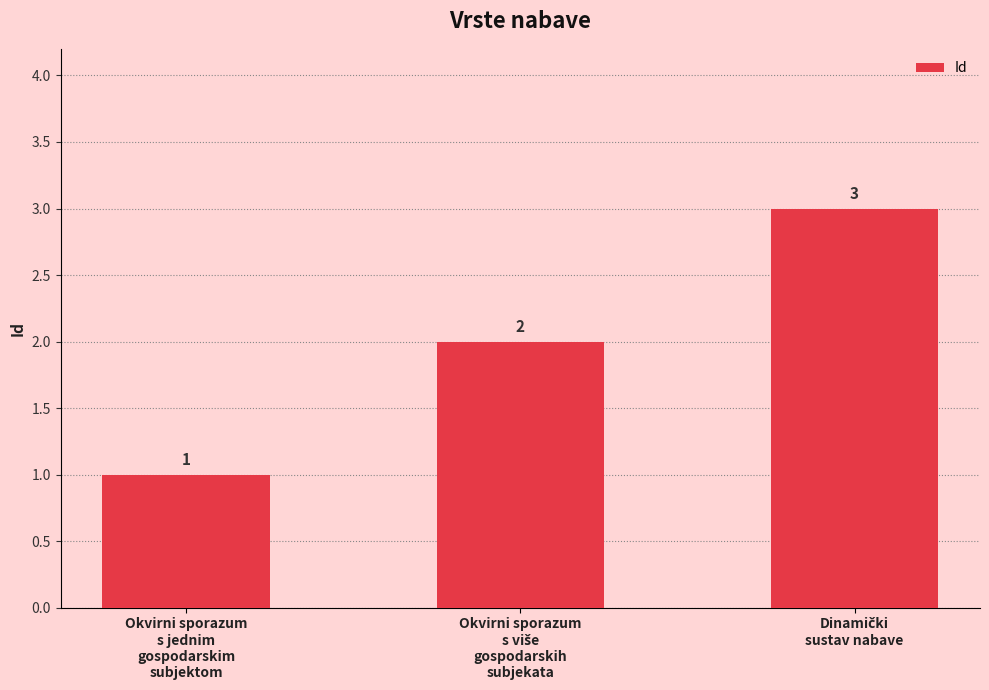

What is the value of the 3rd bar from the left?

3